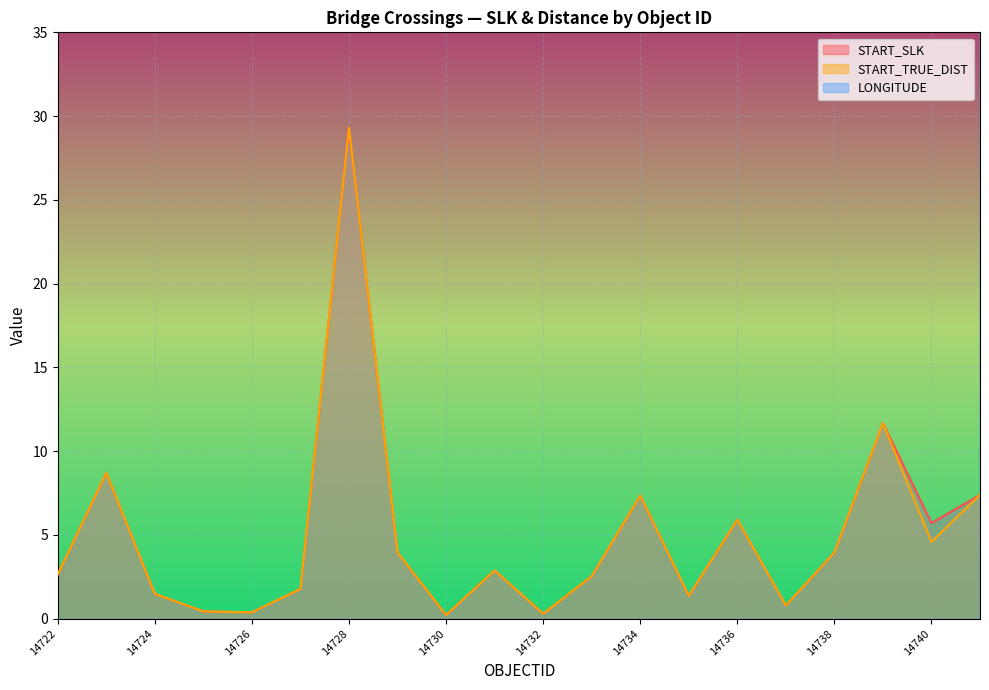

What are all the series names shown in the legend?

START_SLK, START_TRUE_DIST, LONGITUDE